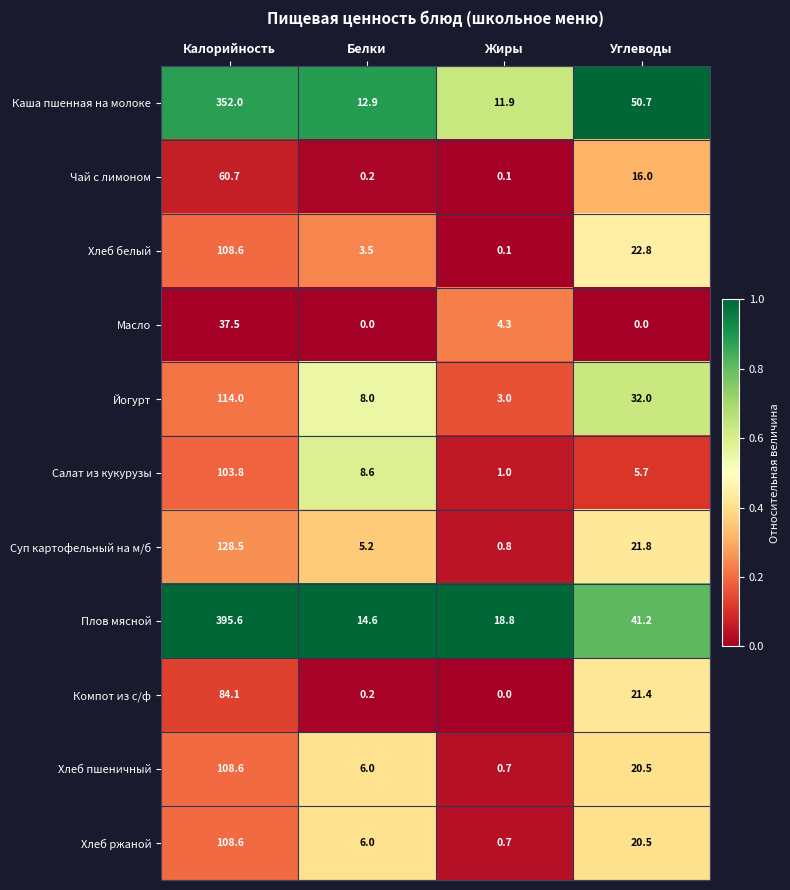

Is the value of Суп картофельный на м/б at Белки greater than the value of Чай с лимоном at Калорийность?

No